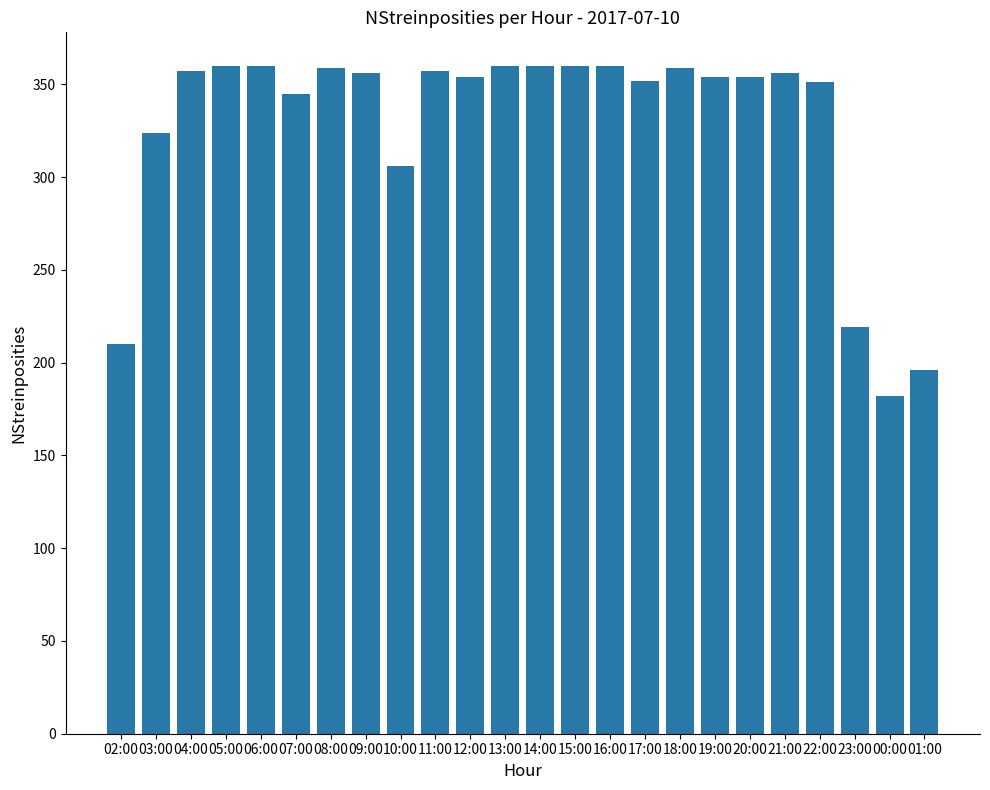

Are the bars horizontal?

No